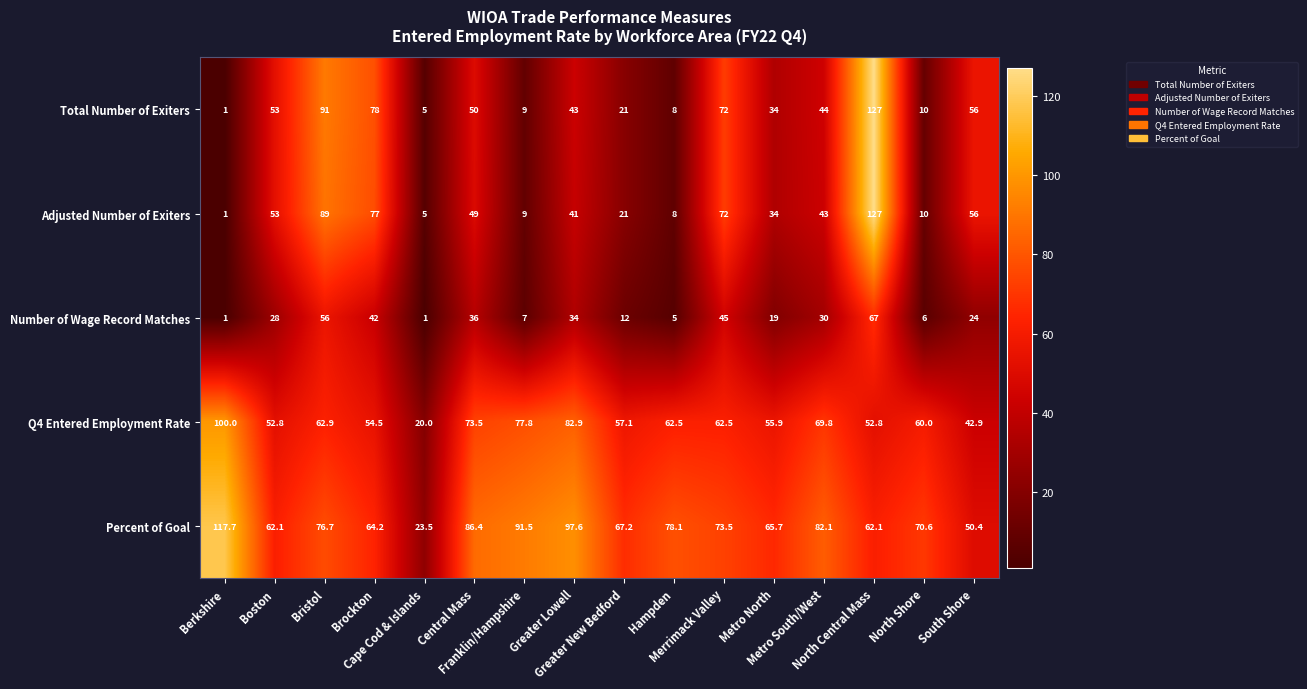

At how many categories does at least one series exceed 110?

2